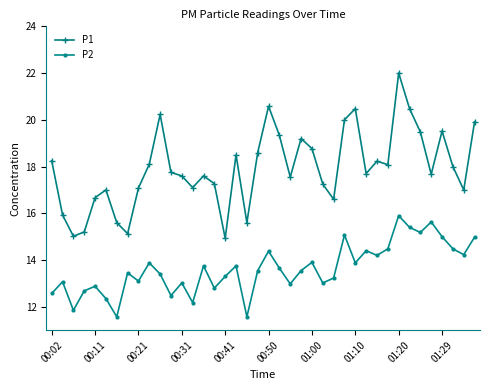

What are all the series names shown in the legend?

P1, P2